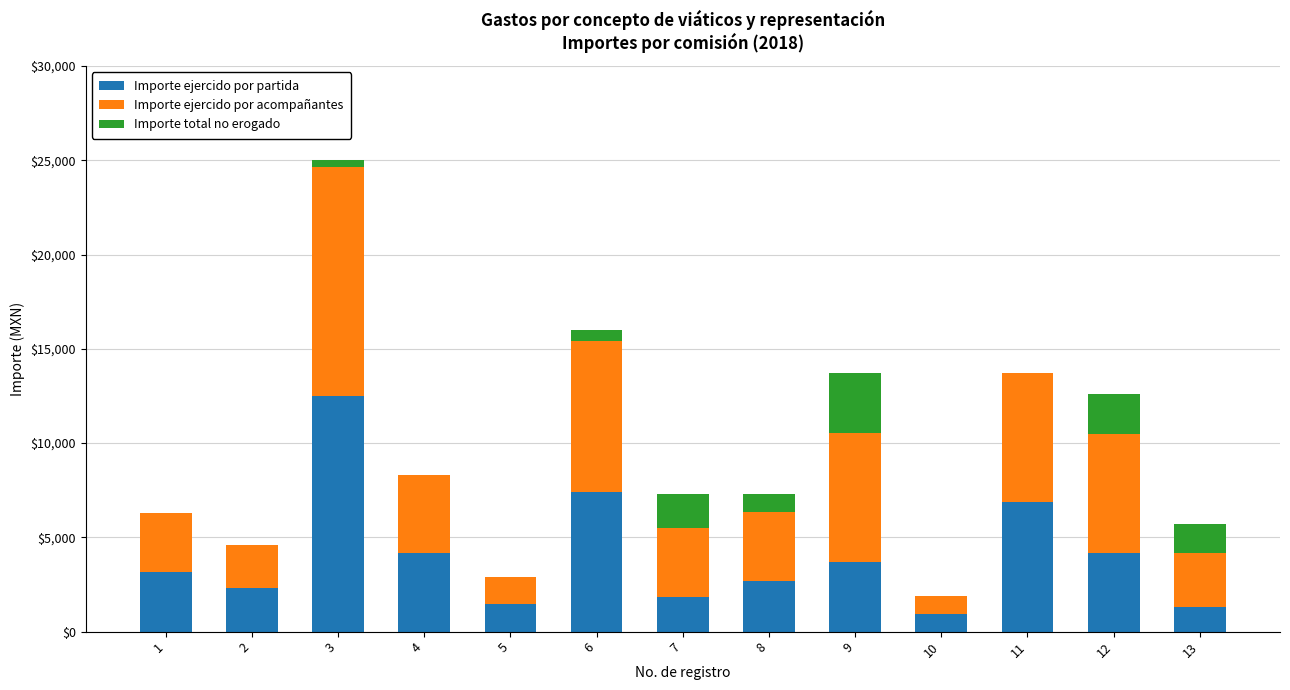

At which category is the sum across all series the highest?

3